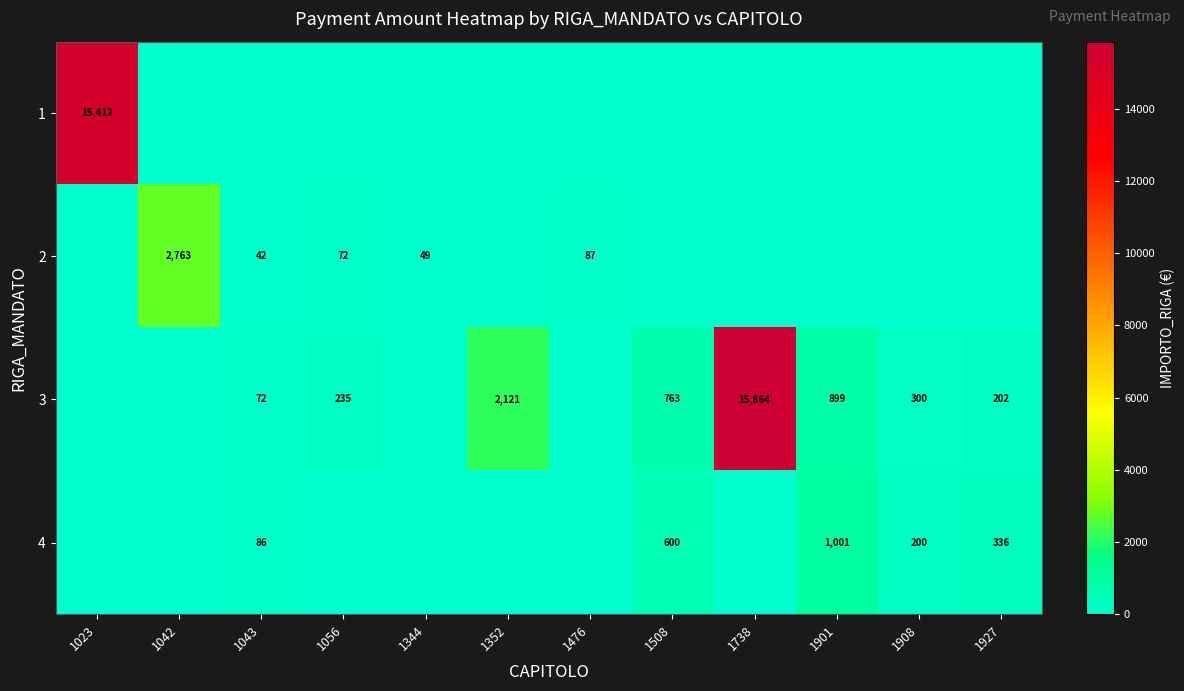

At which category does the chart reach its minimum across all series?

1042